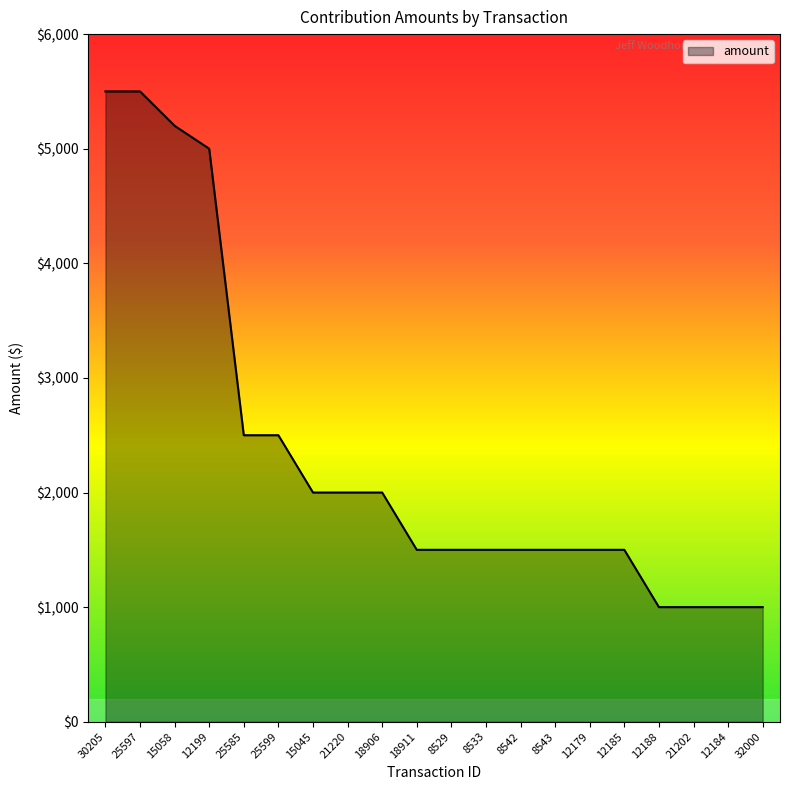

What is the minimum value shown in the chart?

1000